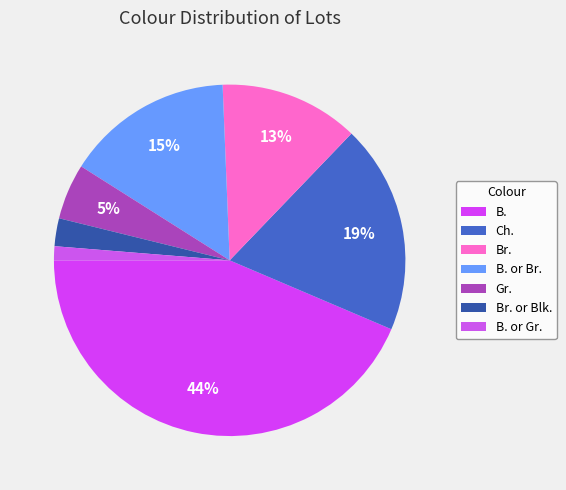

Does B. or Br. account for over 50% of the chart?

No